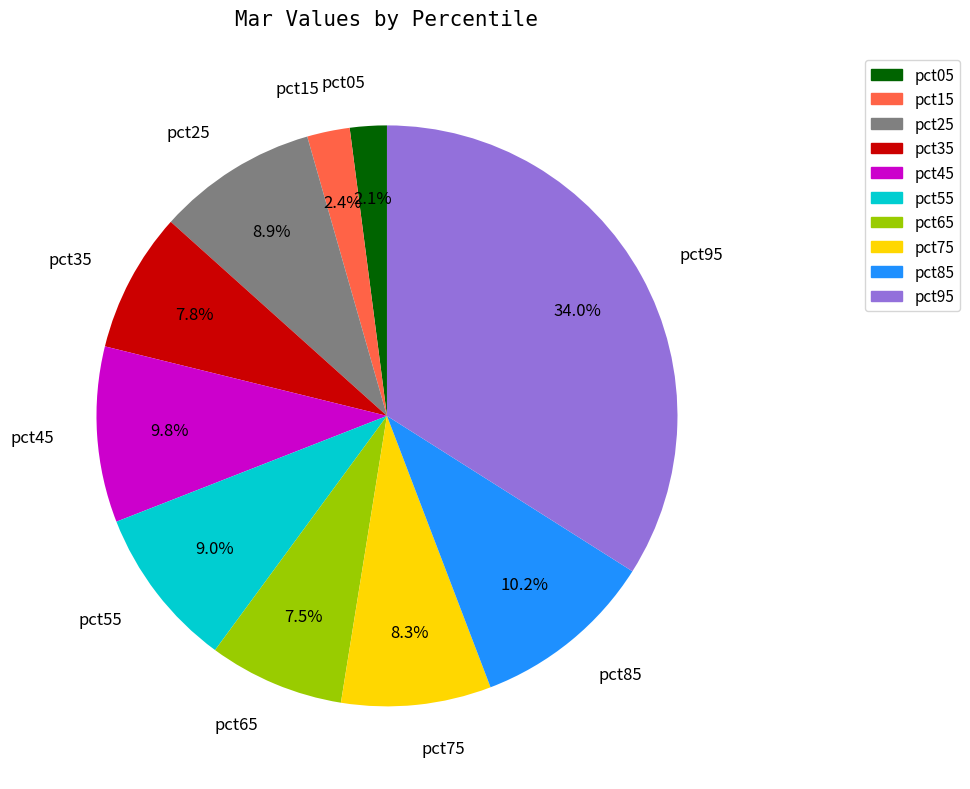

How many segments does this pie chart have?

10